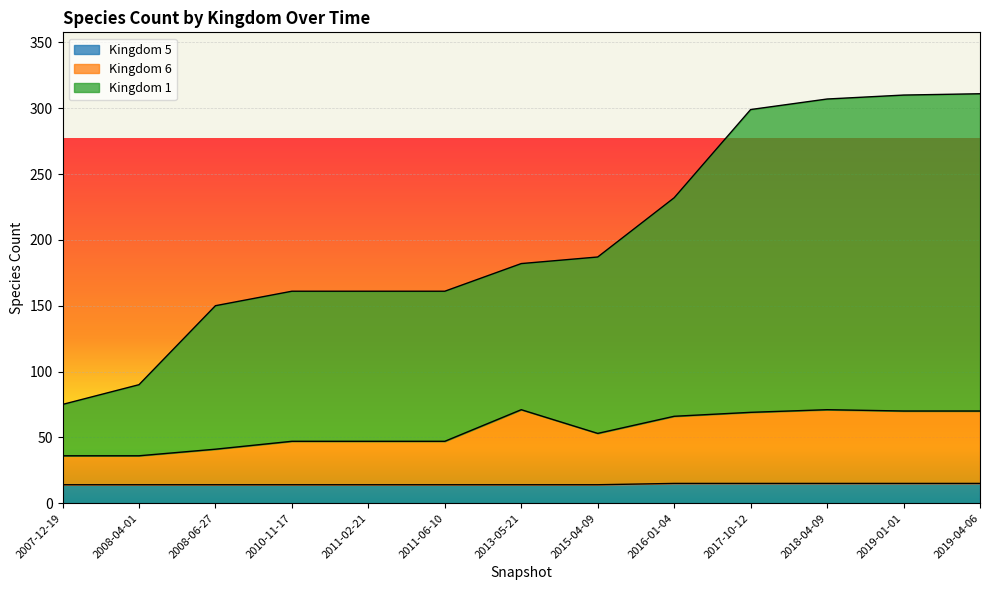

The 6 series shows 71 at 2018-04-09. True or false?

True